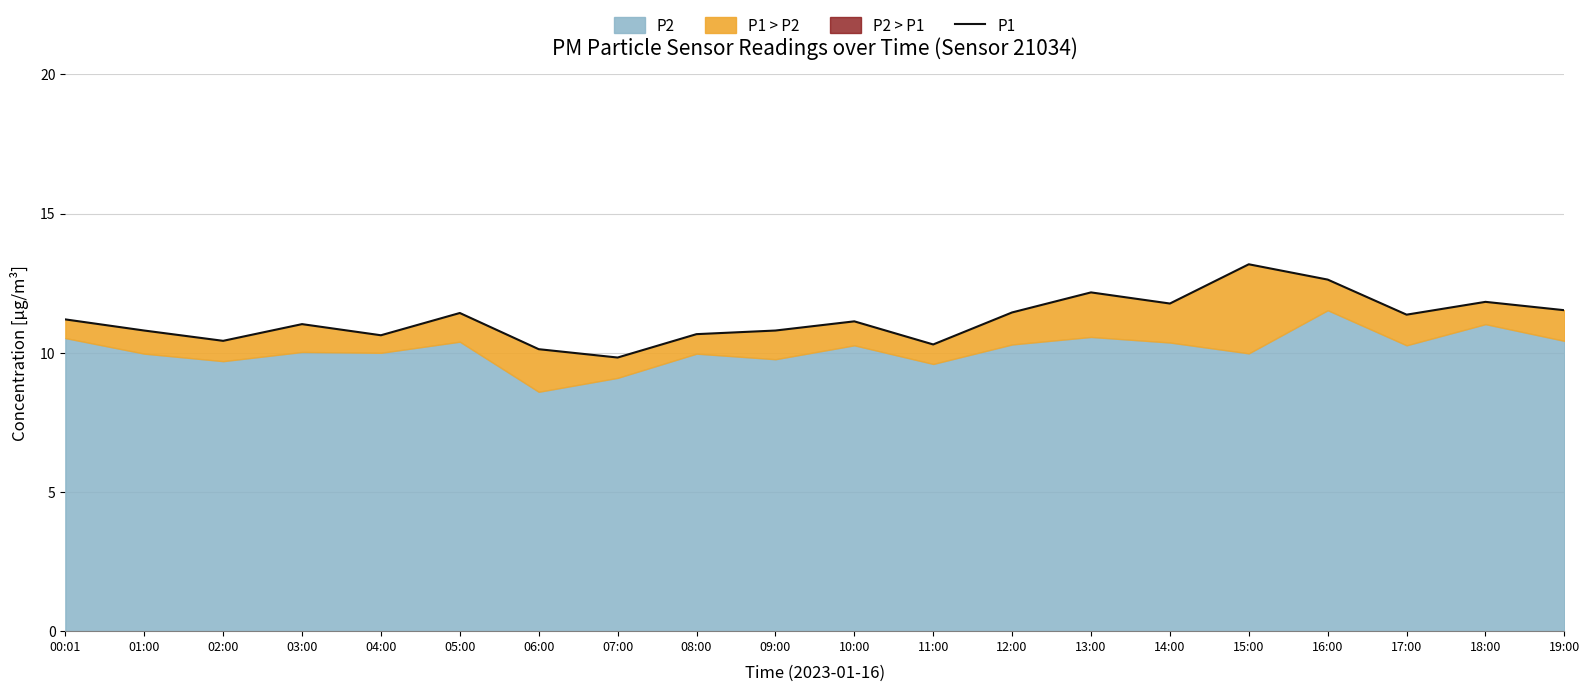

What is the average value?

11.2